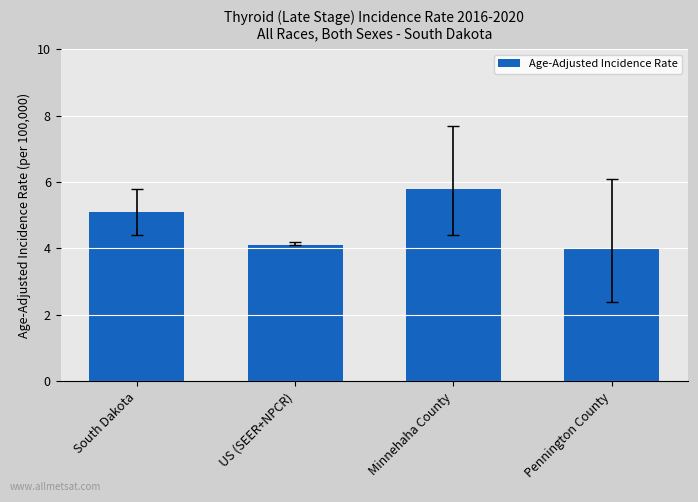

Between South Dakota and US (SEER+NPCR), which is larger?

South Dakota